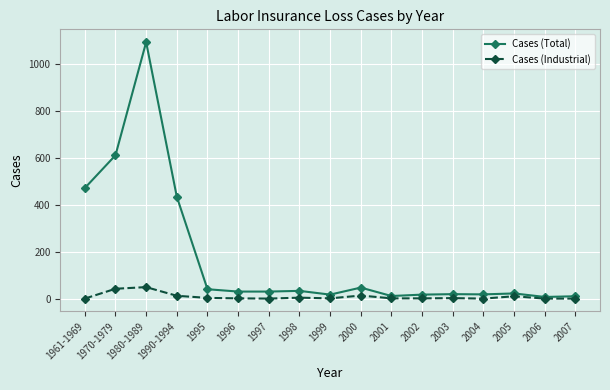

Rank the series by their average value, from highest to lowest.

Cases (Total), Cases (Industrial)